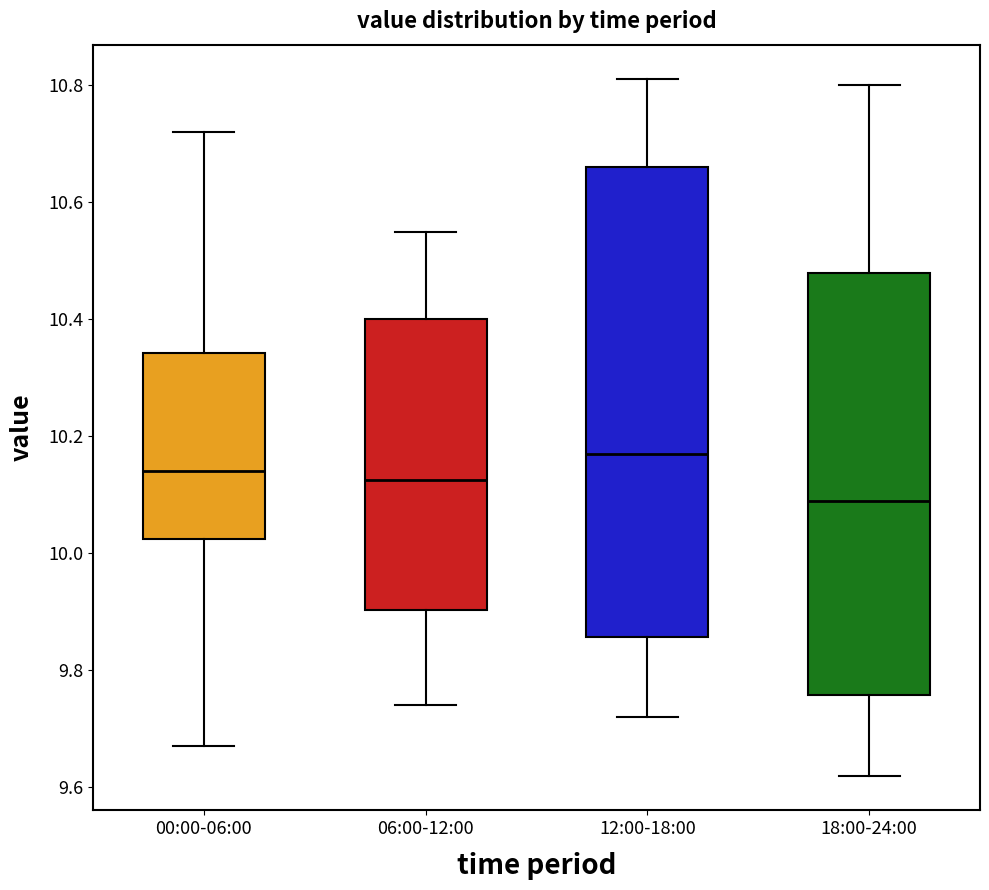

Where is the lower edge of the box for 00:00-06:00 on the y-axis? The values are not printed on the chart, so give them approximately, as read against the axis.

10.02